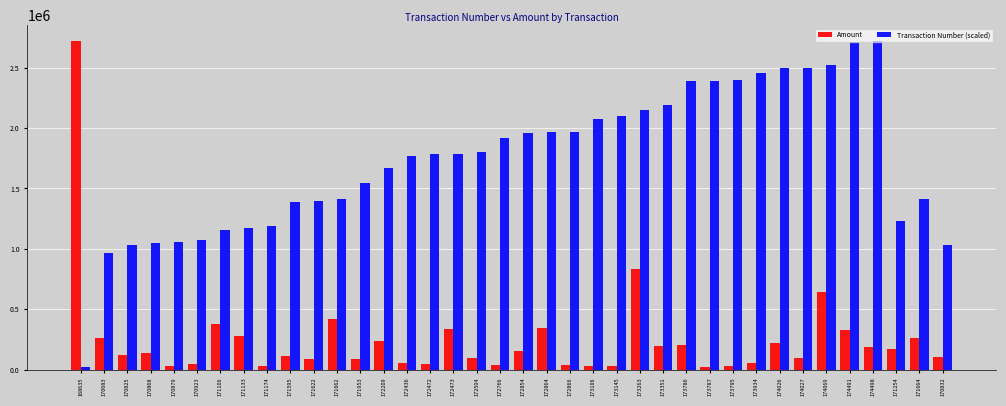

What is the difference between the second highest and minimum values in the Amount series?

811536.9